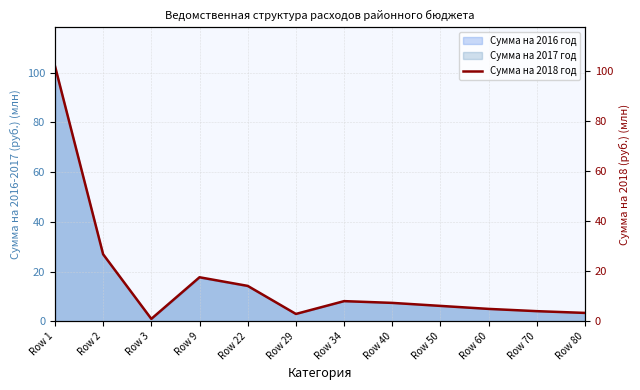

Where is Сумма на 2016 год nearest to the value 51?

Row 2